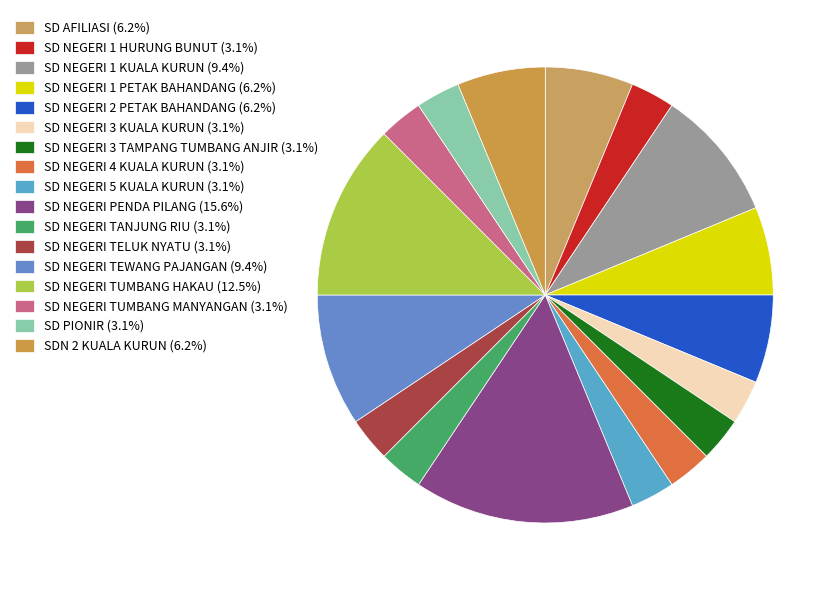

To the nearest percent, what portion does SD NEGERI 3 TAMPANG TUMBANG ANJIR represent?

3%